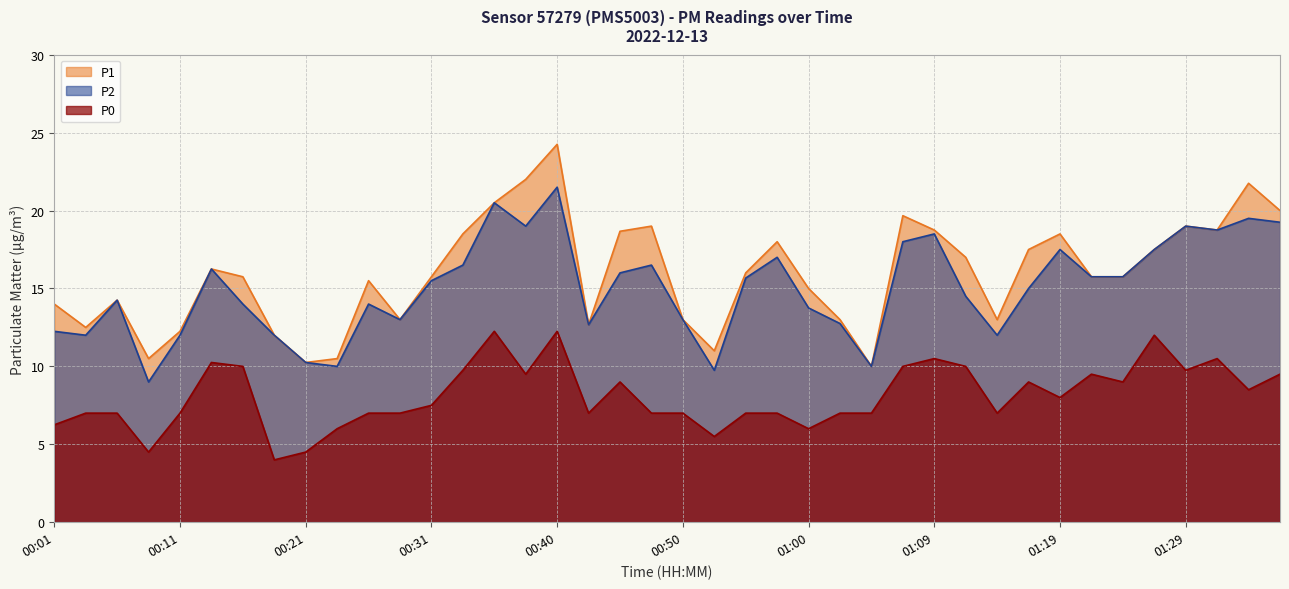

What is the minimum value shown in the chart?

4.0